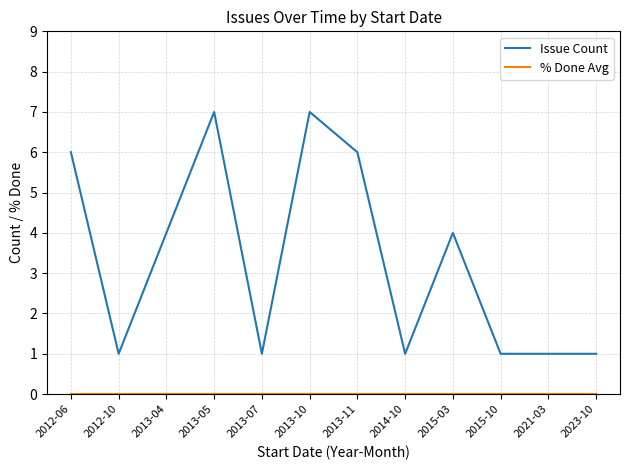

What is the difference between the highest and lowest values at 2021-03?

1